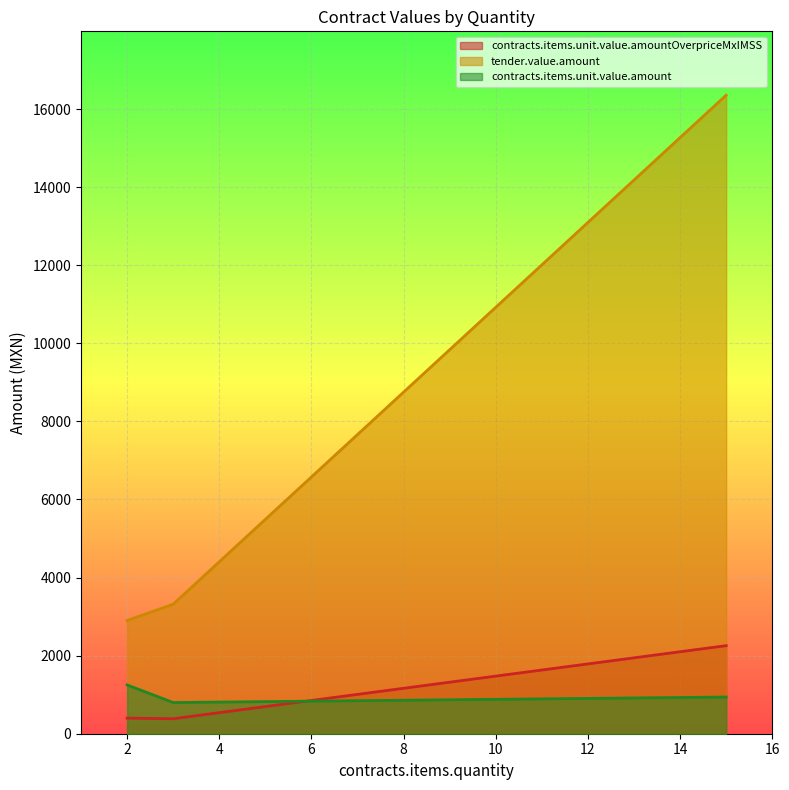

What is the total value across all series at 3?

4499.9